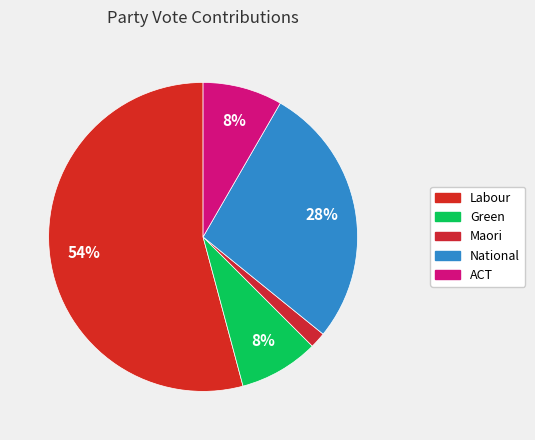

The National slice represents 28% of the pie. True or false?

True